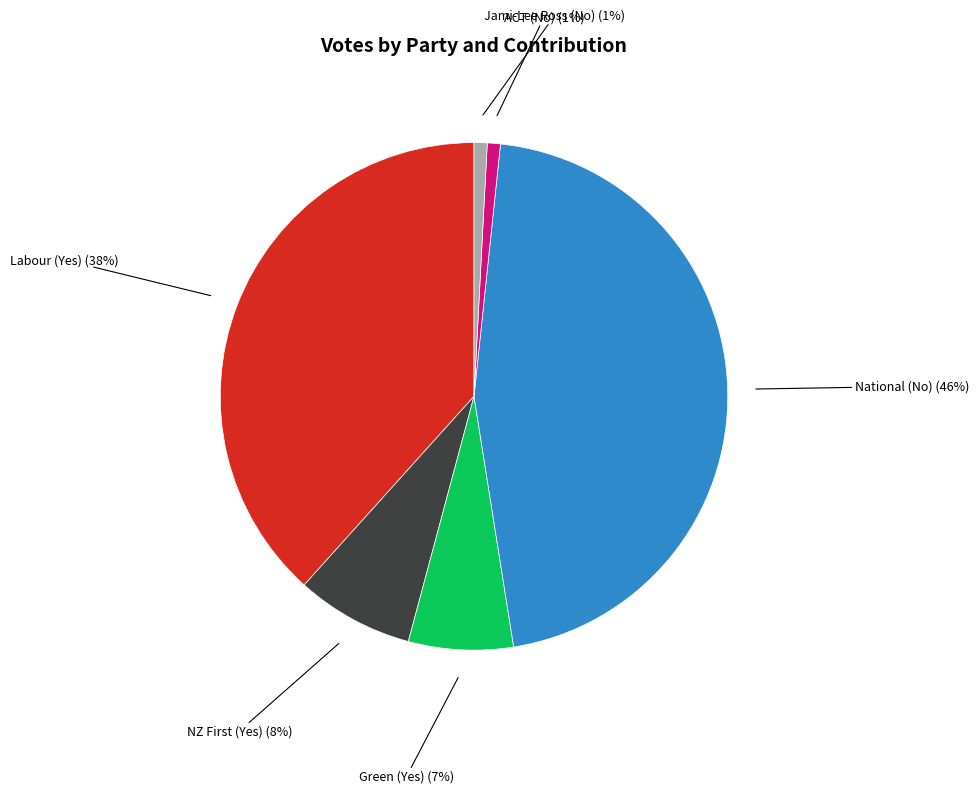

To the nearest percent, what is the average slice percentage?

17%